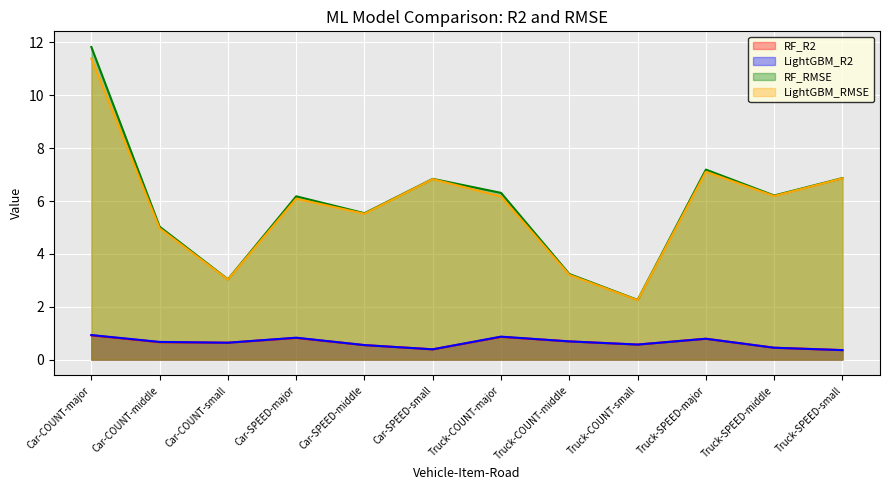

Reading left to right, list all the values displayed in this chart.

RF_R2: Car-COUNT-major=0.9	Car-COUNT-middle=0.7	Car-COUNT-small=0.6	Car-SPEED-major=0.8	Car-SPEED-middle=0.6	Car-SPEED-small=0.4	Truck-COUNT-major=0.9	Truck-COUNT-middle=0.7	Truck-COUNT-small=0.6	Truck-SPEED-major=0.8	Truck-SPEED-middle=0.5	Truck-SPEED-small=0.4
LightGBM_R2: Car-COUNT-major=0.9	Car-COUNT-middle=0.7	Car-COUNT-small=0.6	Car-SPEED-major=0.8	Car-SPEED-middle=0.6	Car-SPEED-small=0.4	Truck-COUNT-major=0.9	Truck-COUNT-middle=0.7	Truck-COUNT-small=0.6	Truck-SPEED-major=0.8	Truck-SPEED-middle=0.5	Truck-SPEED-small=0.4
RF_RMSE: Car-COUNT-major=11.8	Car-COUNT-middle=5.0	Car-COUNT-small=3.0	Car-SPEED-major=6.2	Car-SPEED-middle=5.5	Car-SPEED-small=6.8	Truck-COUNT-major=6.3	Truck-COUNT-middle=3.2	Truck-COUNT-small=2.3	Truck-SPEED-major=7.2	Truck-SPEED-middle=6.2	Truck-SPEED-small=6.9
LightGBM_RMSE: Car-COUNT-major=11.4	Car-COUNT-middle=5.0	Car-COUNT-small=3.0	Car-SPEED-major=6.1	Car-SPEED-middle=5.5	Car-SPEED-small=6.8	Truck-COUNT-major=6.2	Truck-COUNT-middle=3.2	Truck-COUNT-small=2.2	Truck-SPEED-major=7.1	Truck-SPEED-middle=6.2	Truck-SPEED-small=6.9